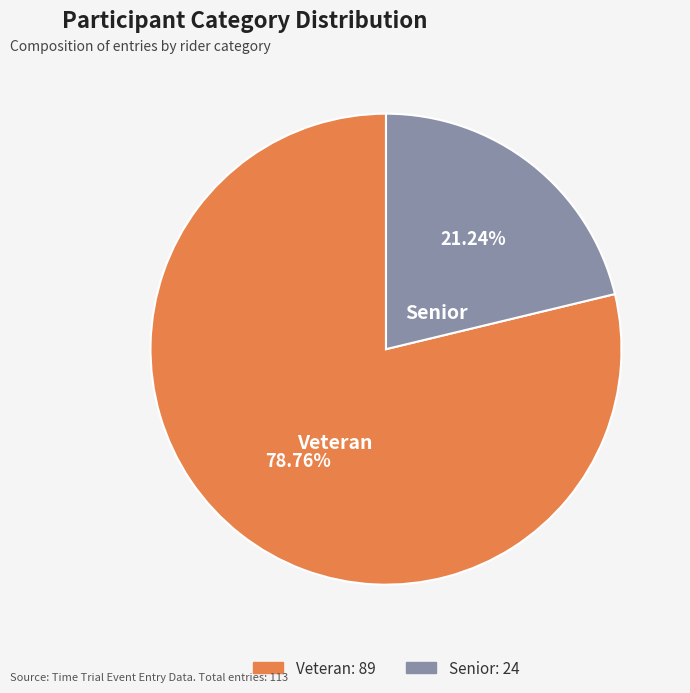

Is it true that Senior is 12% of the pie?

False